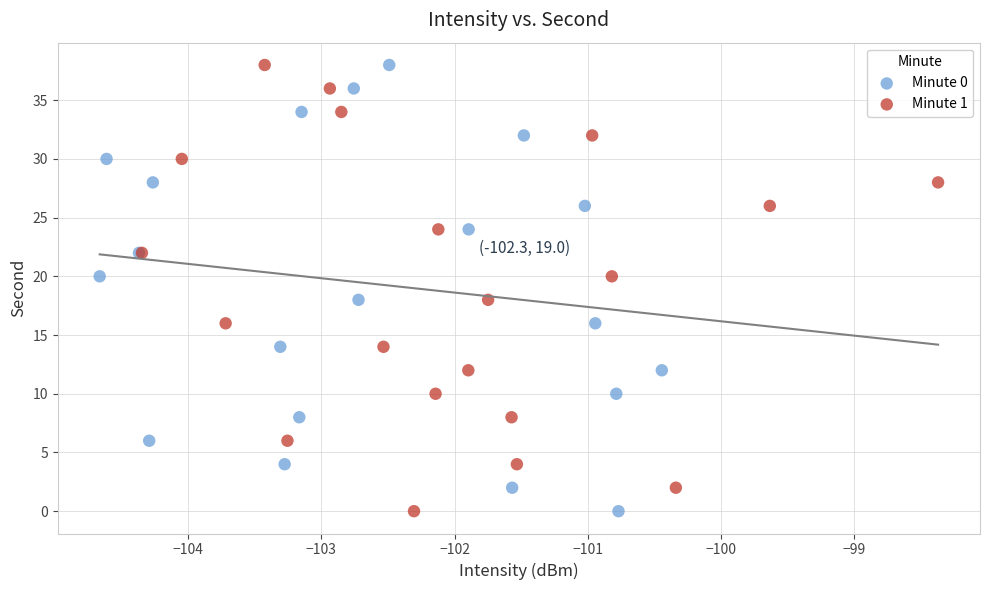

What are all the series names shown in the legend?

Minute 0, Minute 1